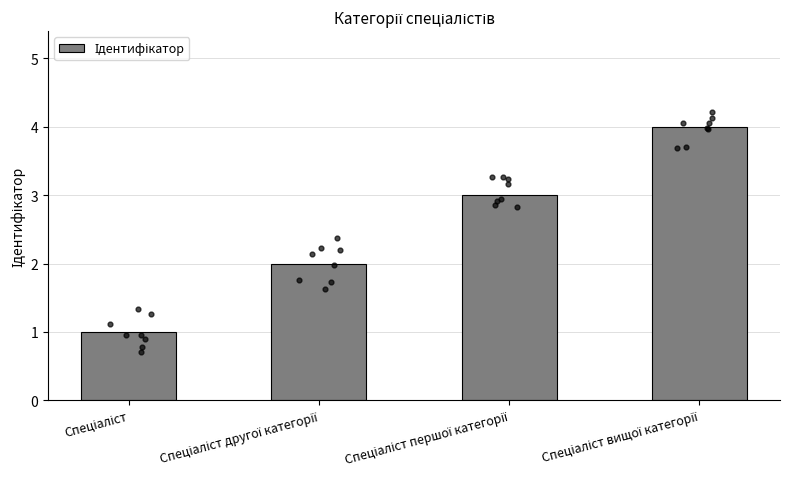

Which has a higher value, Спеціаліст першої категорії or Спеціаліст?

Спеціаліст першої категорії